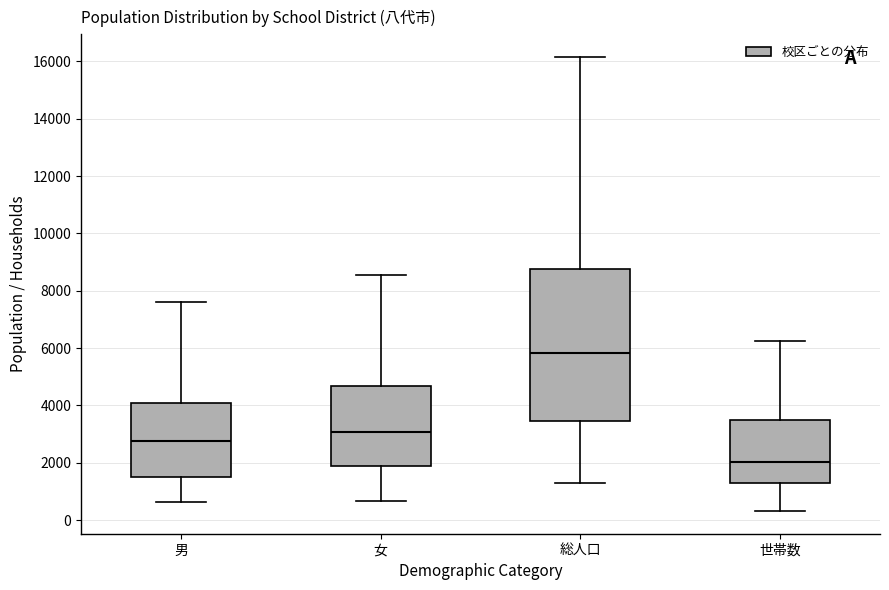

Comparing the boxes themselves (not the whiskers), which one is the tallest?

総人口